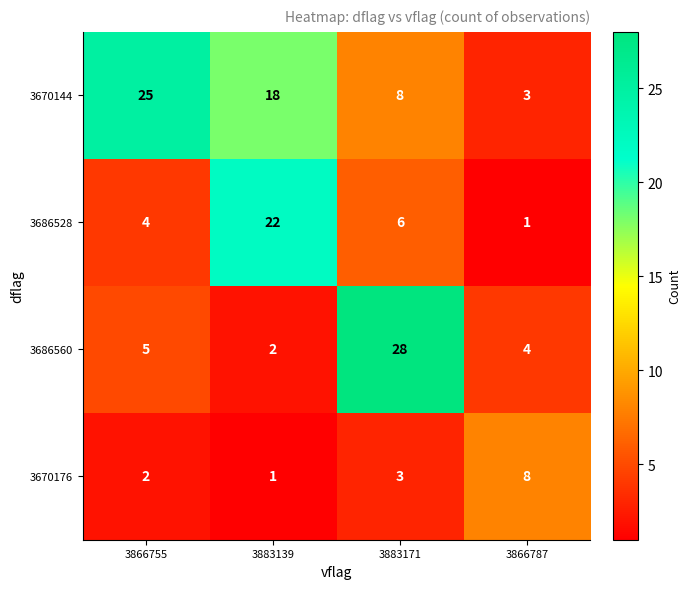

Which series has the largest range (max minus min)?

3686560